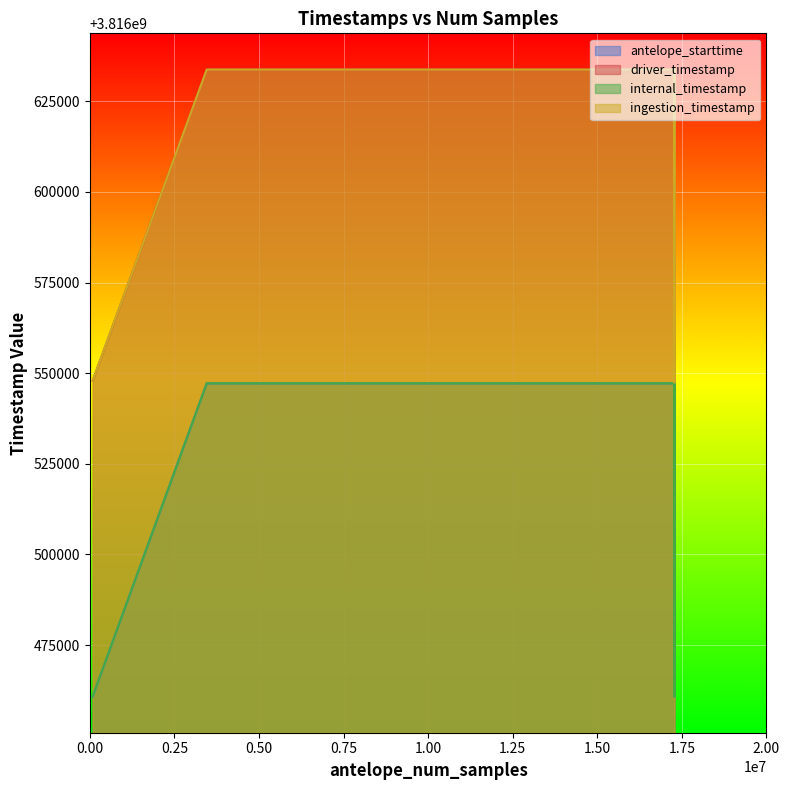

Which series has the widest spread of values?

driver_timestamp